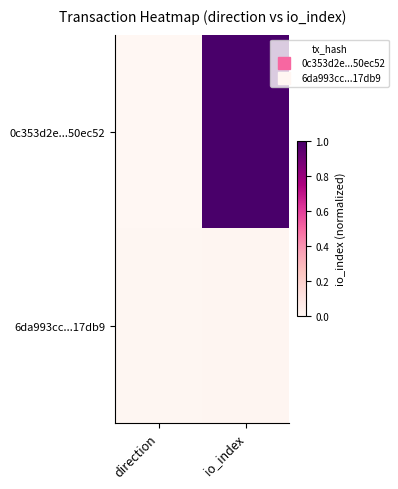

What is the spread (max minus min) of values at io_index?

1.0